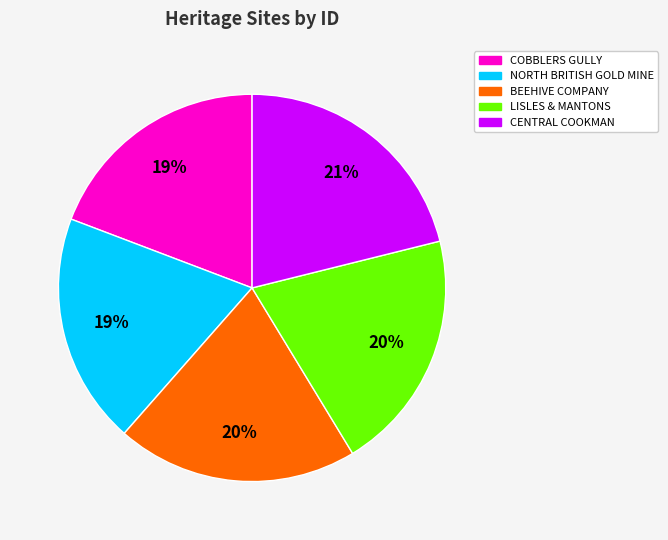

Which category has the biggest portion of the pie?

CENTRAL COOKMAN